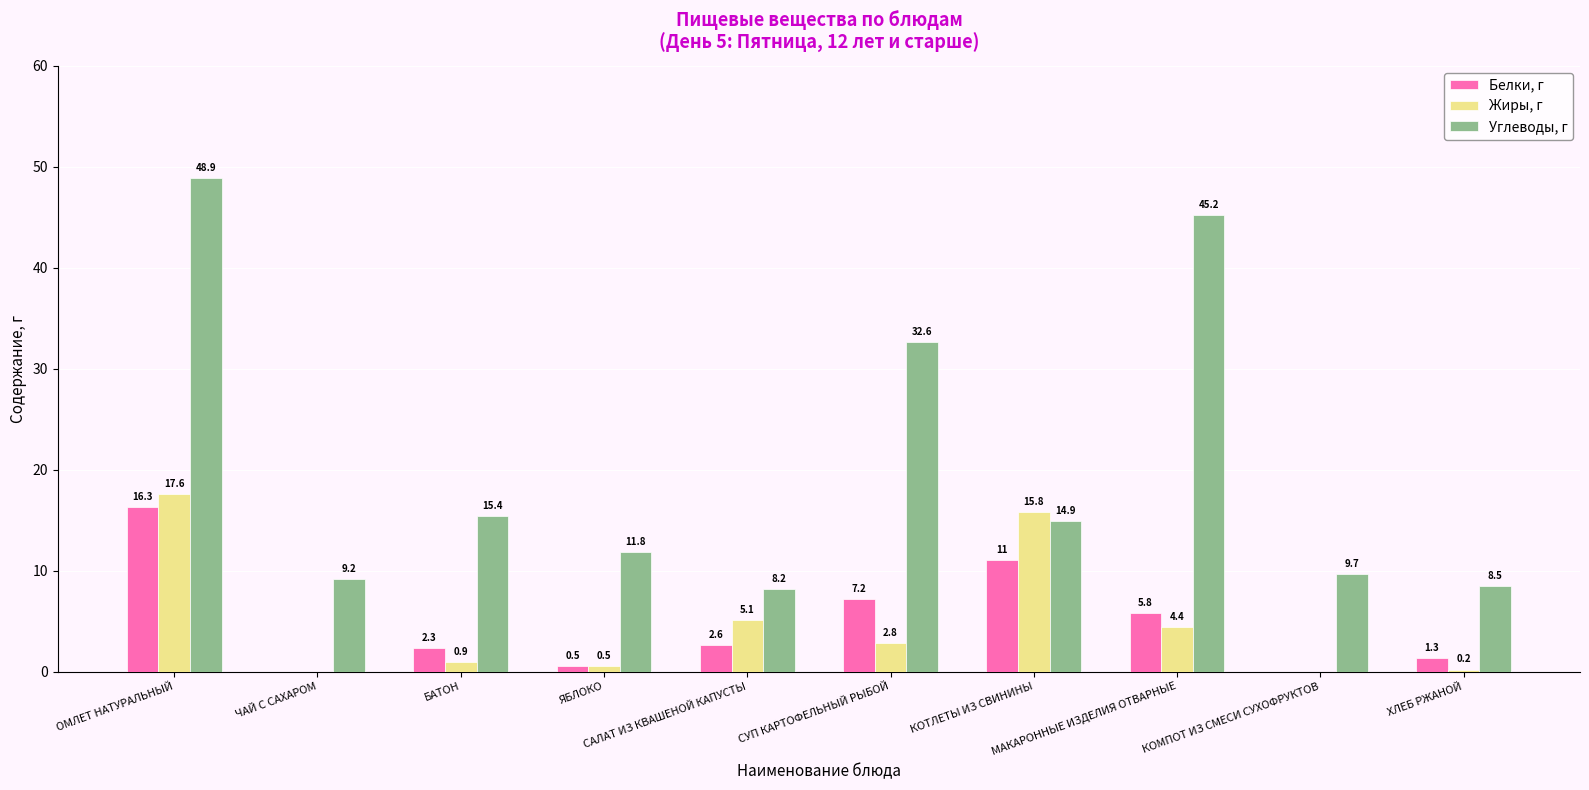

At which label does Жиры, г first exceed 2?

ОМЛЕТ НАТУРАЛЬНЫЙ